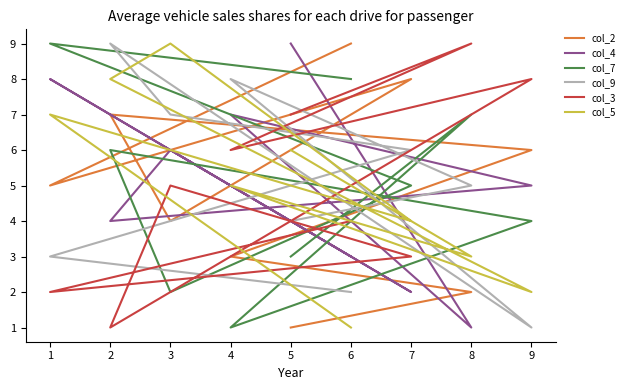

How many intersections are there between col_7 and col_4?

5